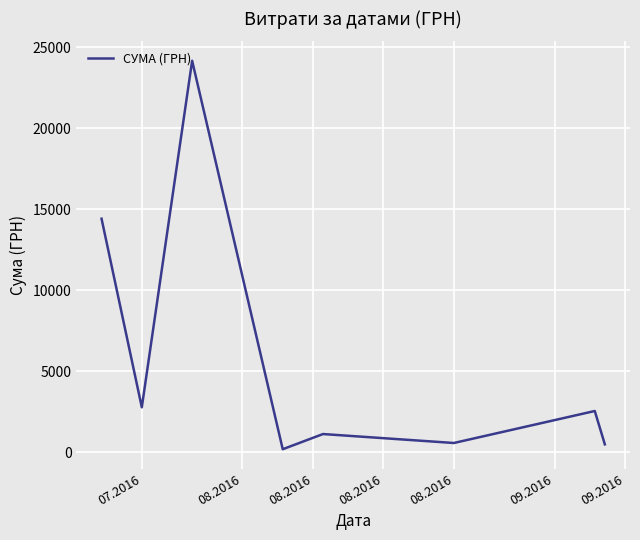

True or false: the data has more than 2 interior local peaks.

True